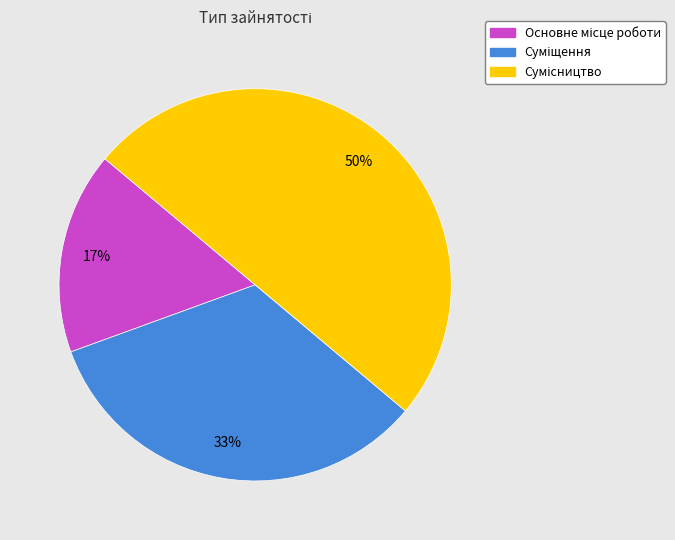

To the nearest percent, what is the difference between the largest and smallest slice percentages?

33%